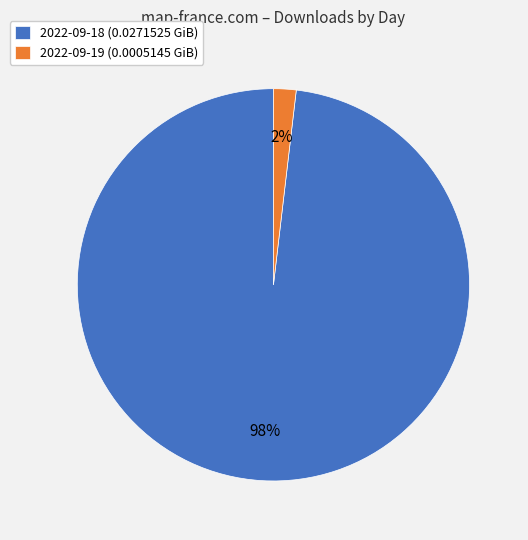

To the nearest percent, what is the combined percentage of 2022-09-19 and 2022-09-18?

100%